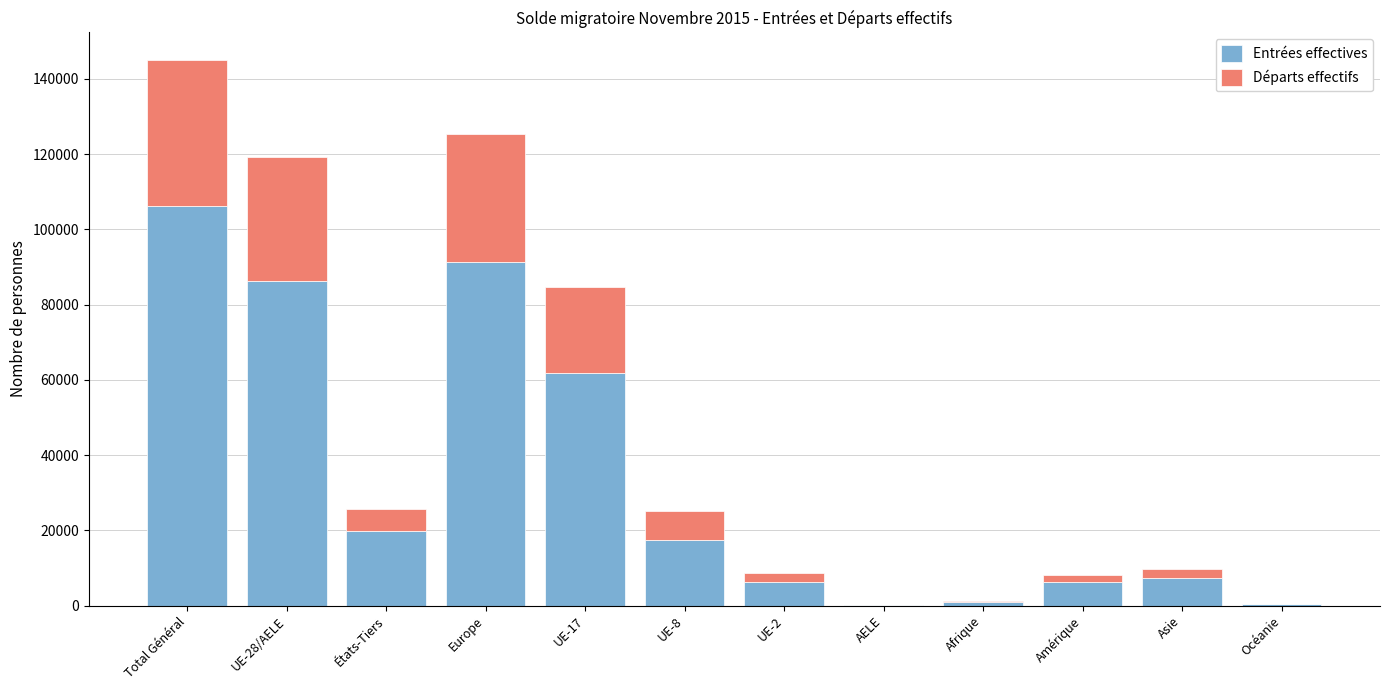

Does the chart contain stacked bars?

Yes